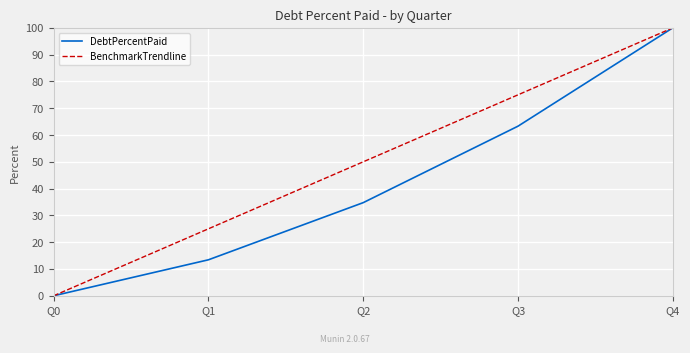

At how many categories does at least one series exceed 60?

2